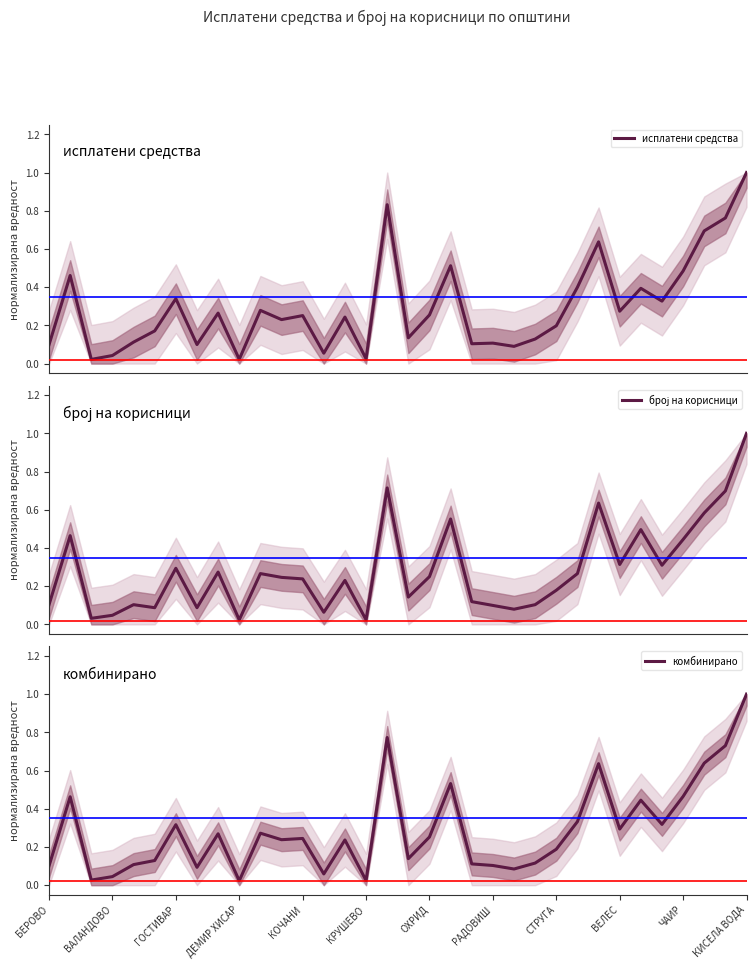

In комбинирано, how many points are lower than both neighbors (excluding endpoints)?

10